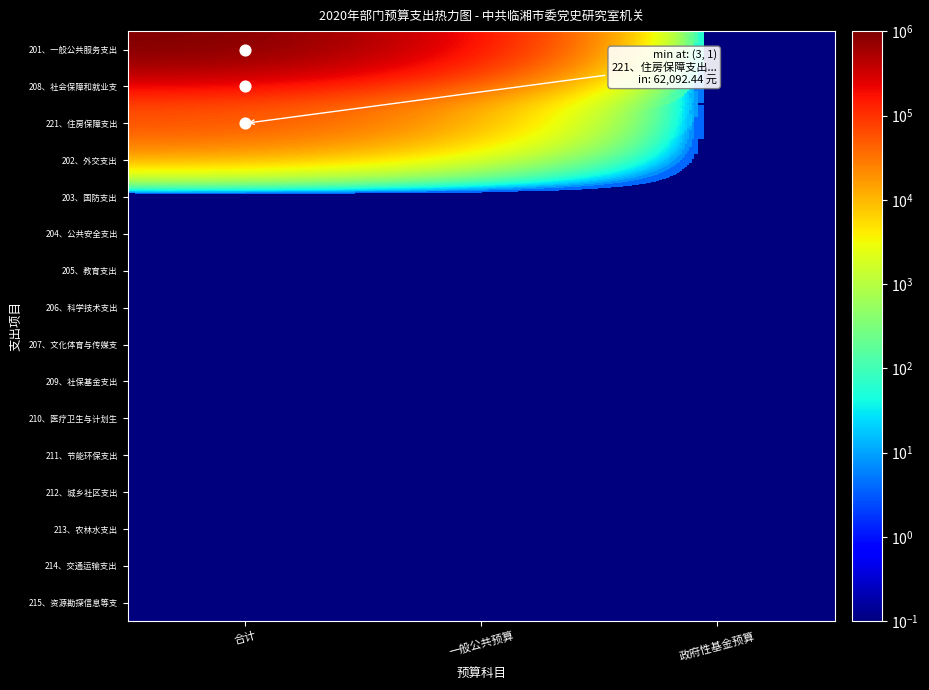

What is the greatest value displayed?

1010444.6